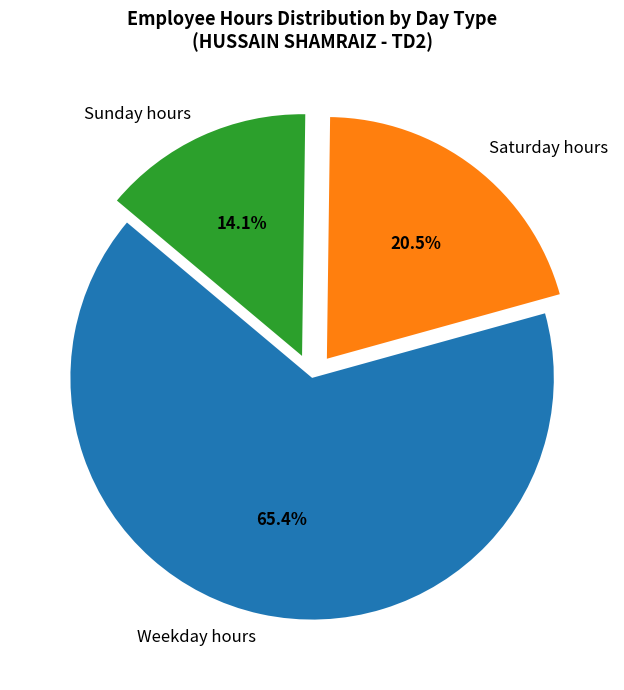

Which slice represents more than half of the pie?

Weekday hours